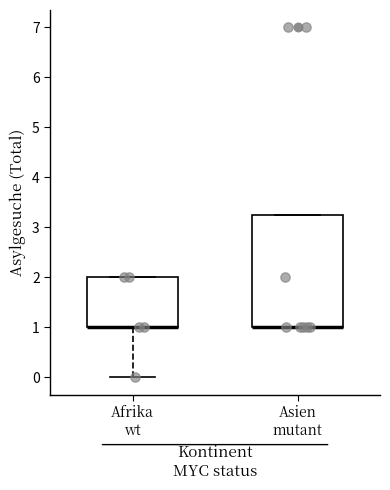

Reading left to right, read every box against the y-axis: the position of its median line, the range the box covers, and the ends of its whiskers. The values are not printed on the chart, so give them approximately, as read against the axis.

Afrika wt: median 1.0 (drawn on the box's lower edge), box 1.0 to 2.0, whiskers 0.0 to 2.0
Asien mutant: median 1.0 (drawn on the box's lower edge), box 1.0 to 3.3, whiskers 1.0 to 3.3